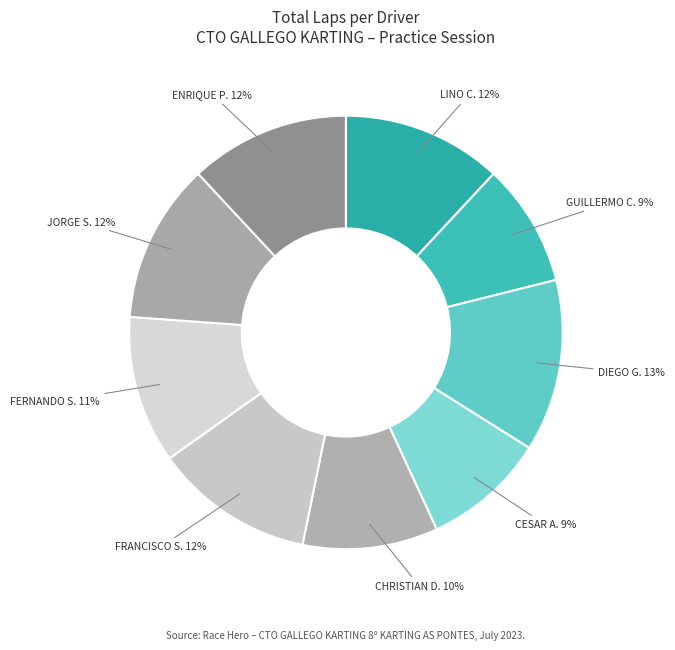

Which slice is the largest?

DIEGO G.